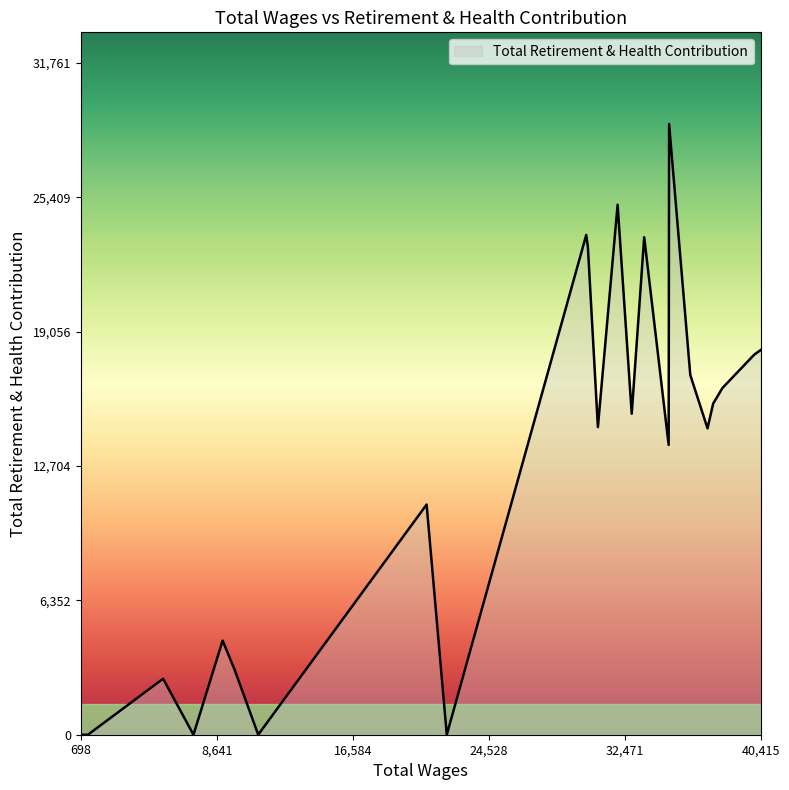

What is the greatest value displayed?

28874